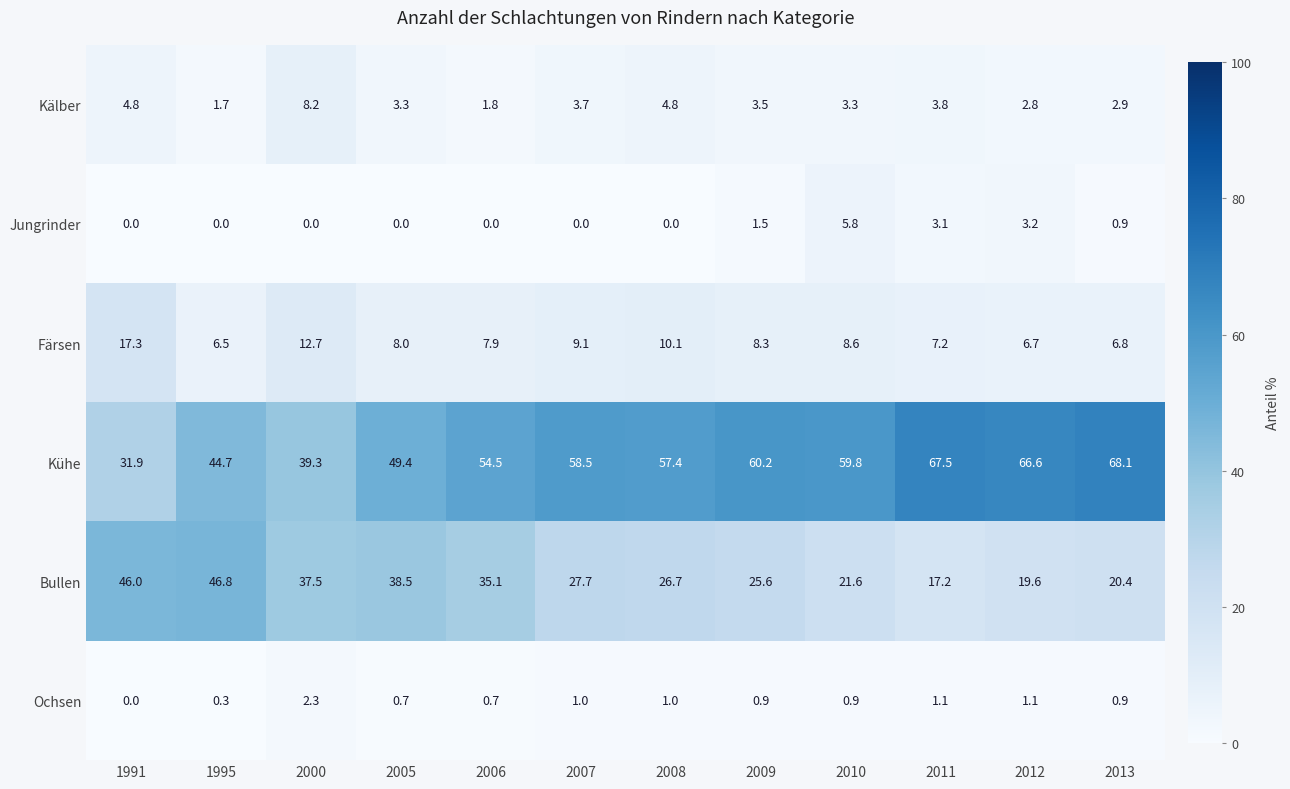

What is the difference between the Kühe values at 1991 and 2006?

22.6